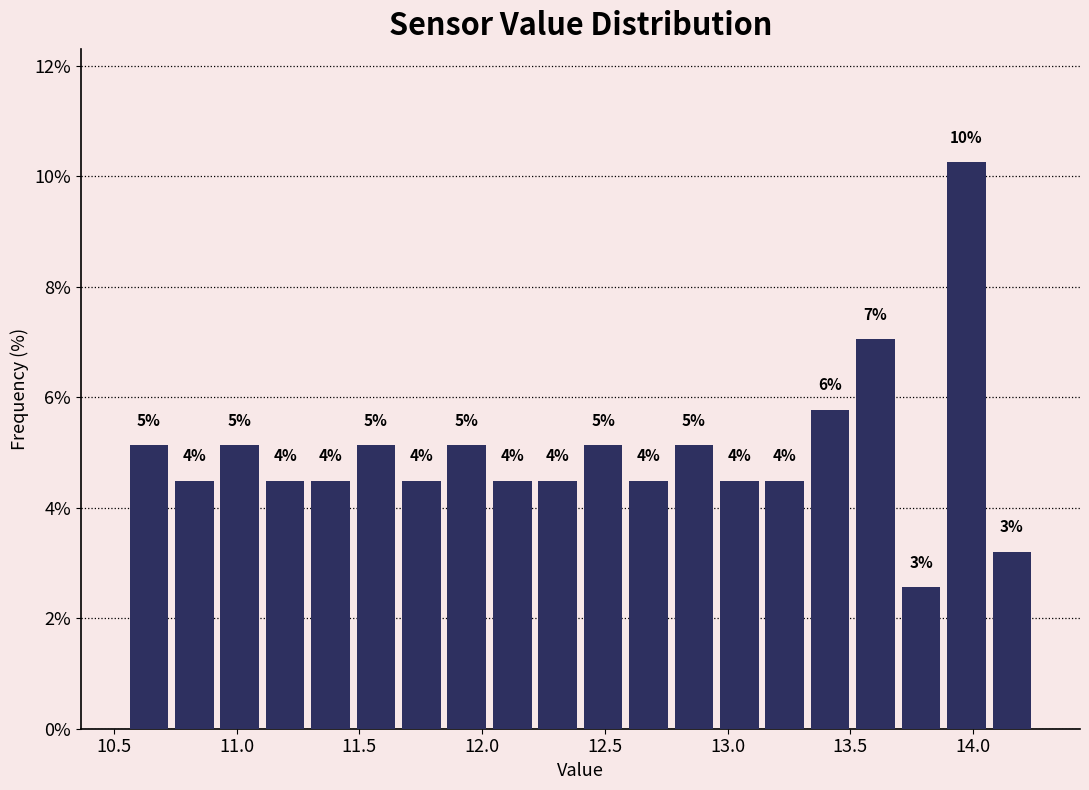

Read against the x-axis, roughly where is the centre of the tallest bar?

13.95